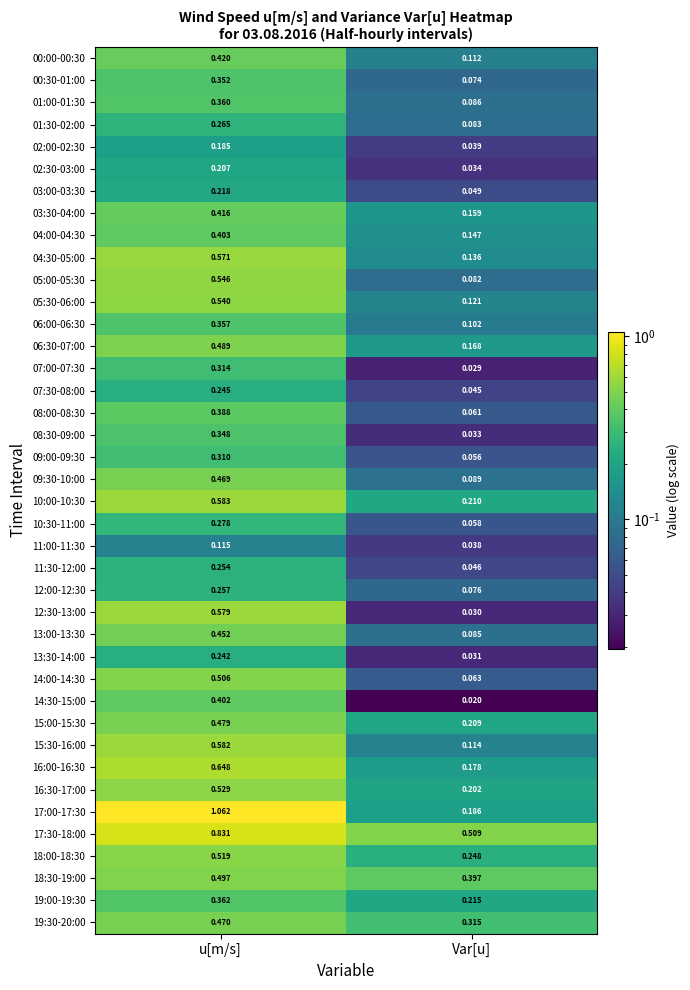

What is the spread (max minus min) of values at u[m/s]?

0.9